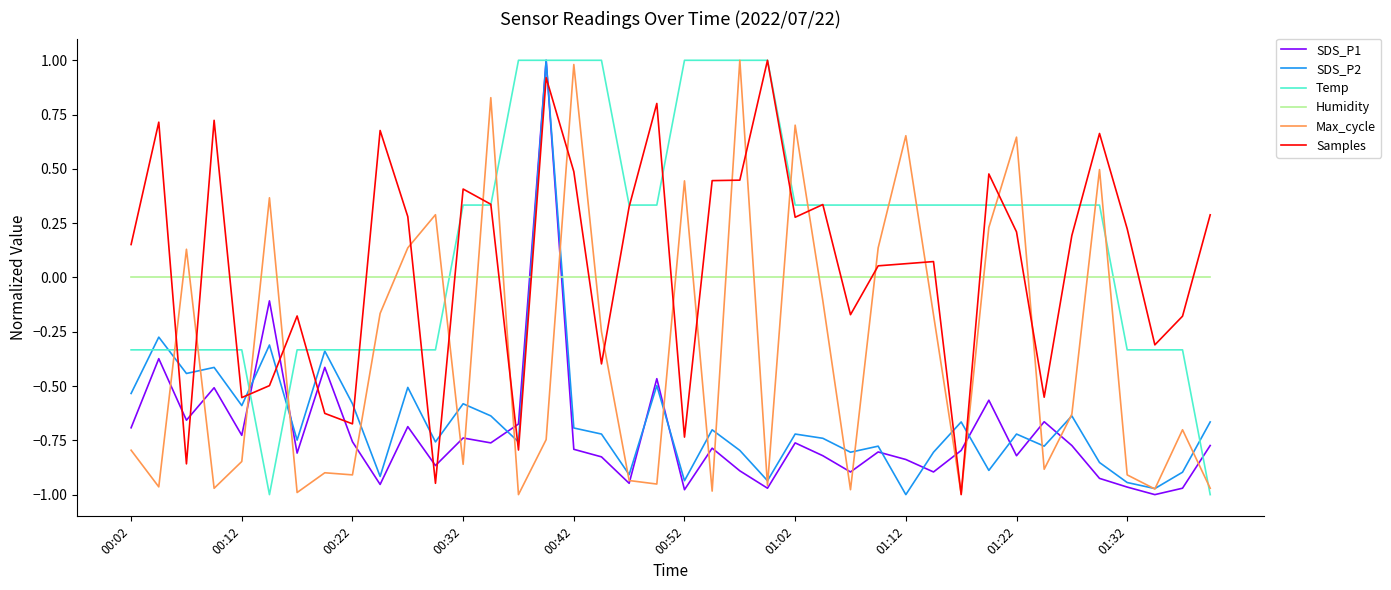

What is the highest value of the SDS_P2 series?

1.0